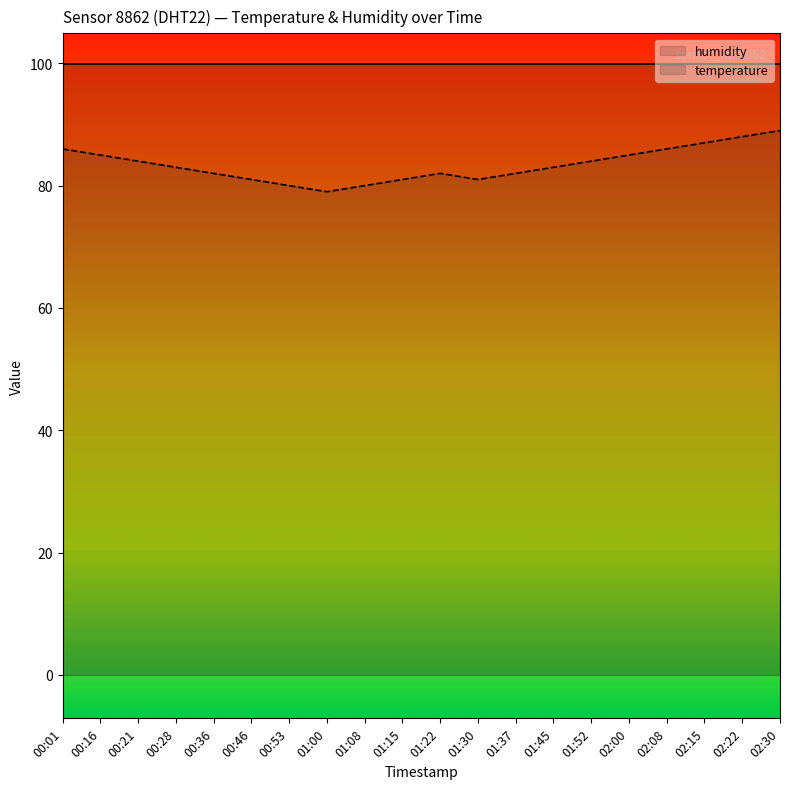

True or false: temperature and humidity cross at least once.

False